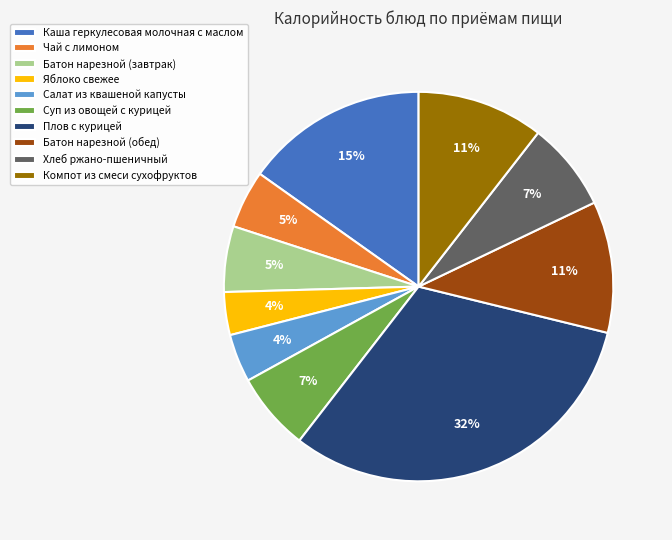

Is it true that Компот из смеси сухофруктов is 11% of the pie?

True